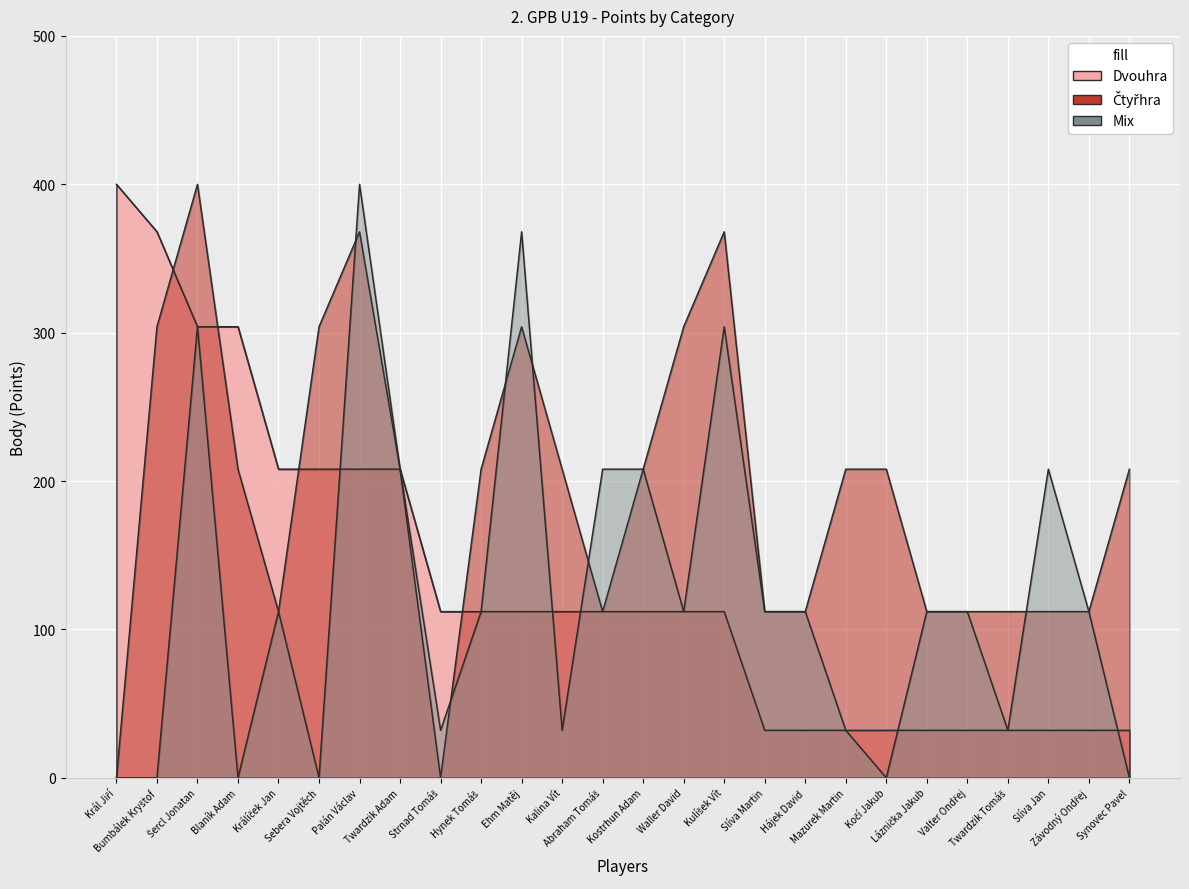

The value of Dvouhra at Slíva Jan is 32. True or false?

True